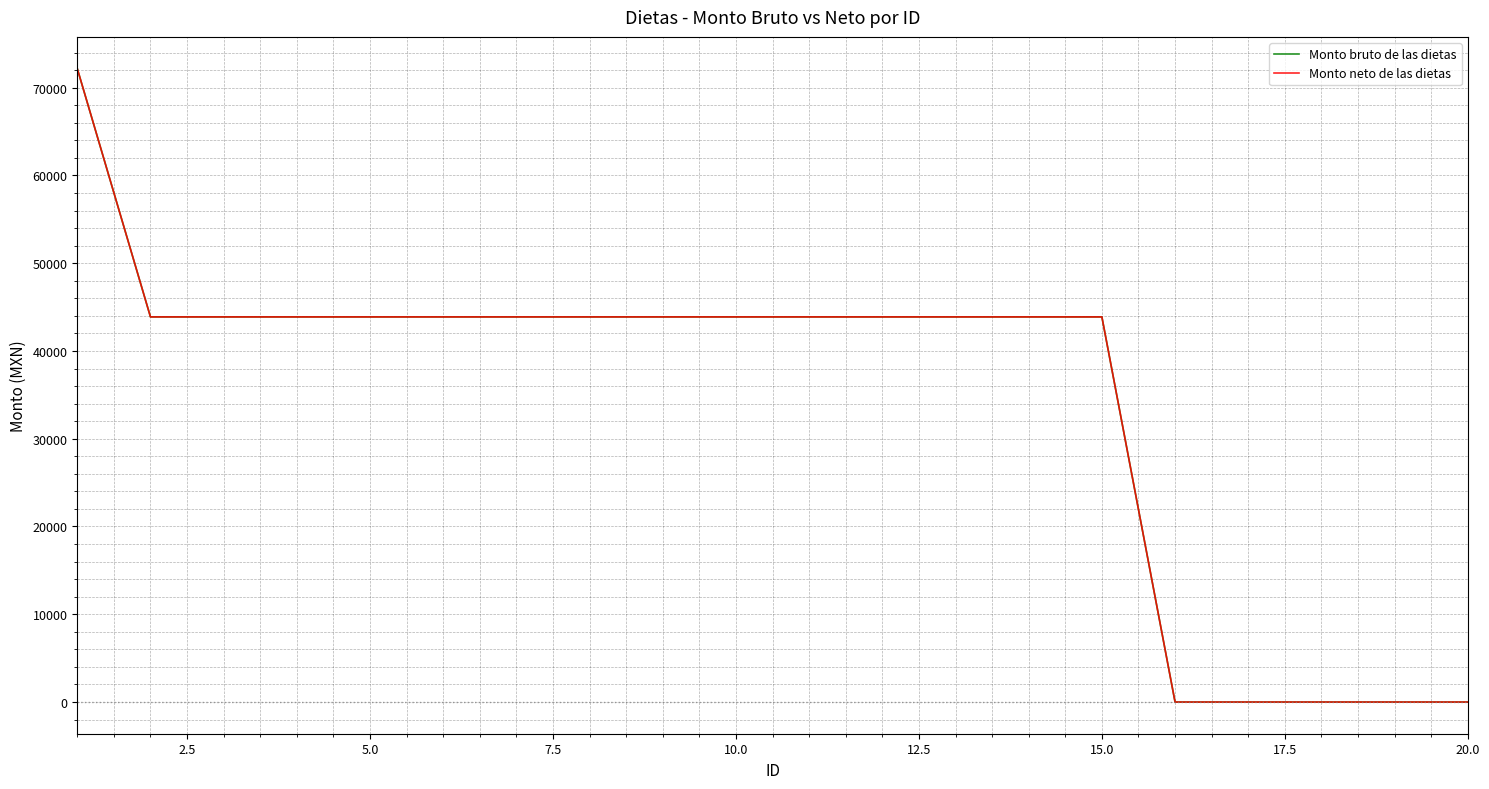

Does the chart display data point markers on the line(s)?

No